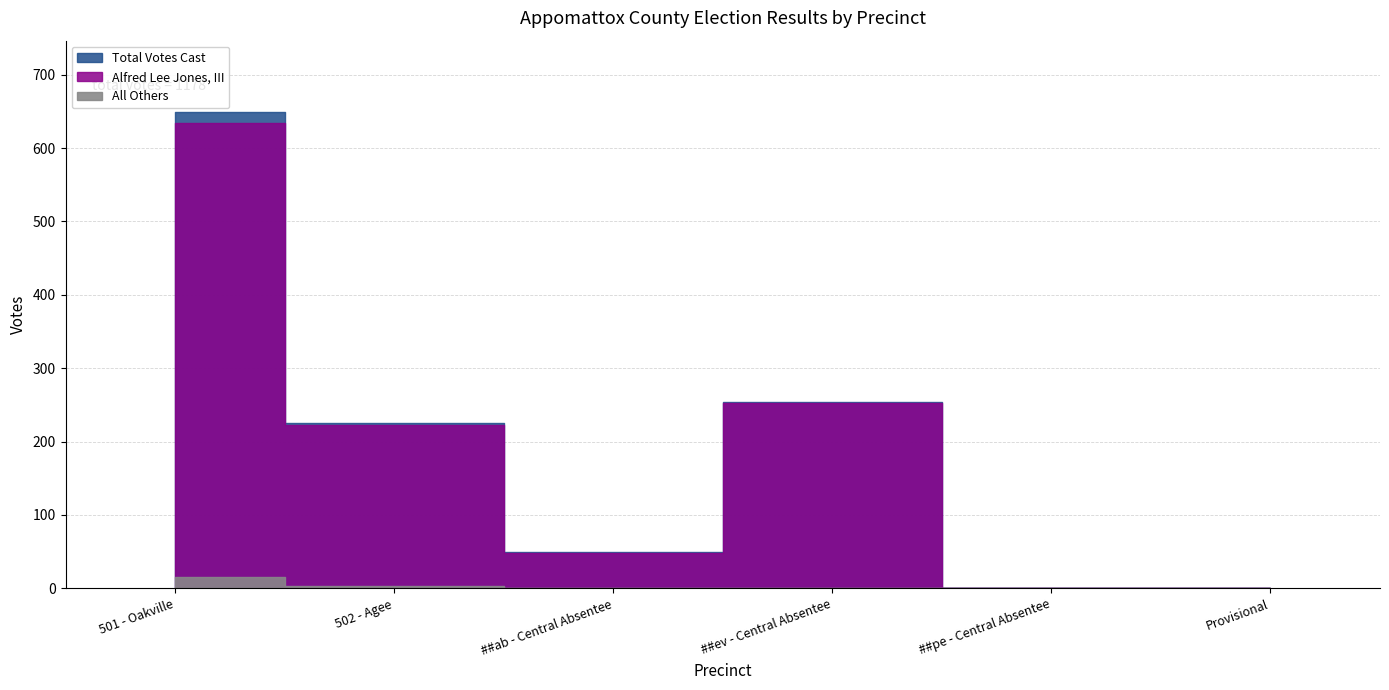

True or false: Alfred Lee Jones, III and All Others intersect in this chart.

False